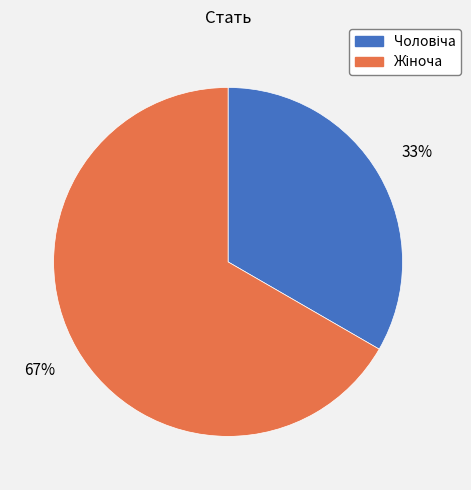

Is there a majority slice in this chart?

Yes